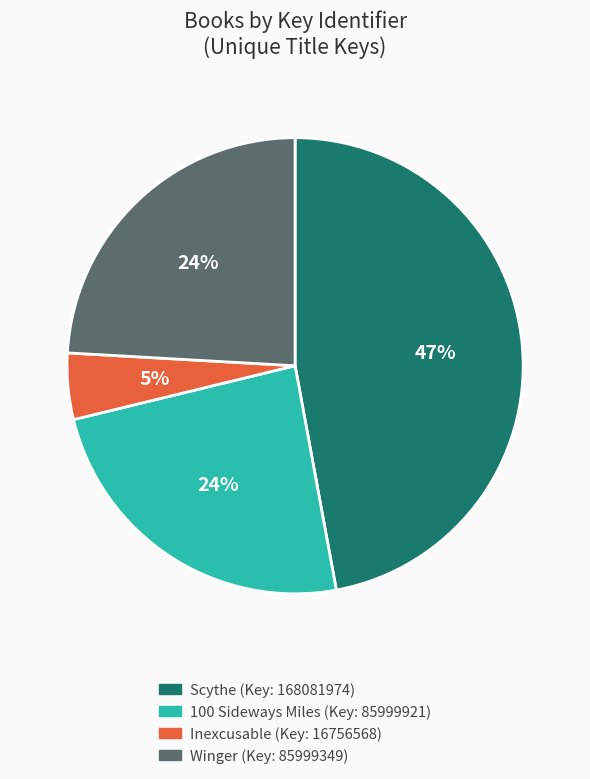

To the nearest percent, what is the difference between the largest and smallest slice percentages?

42%